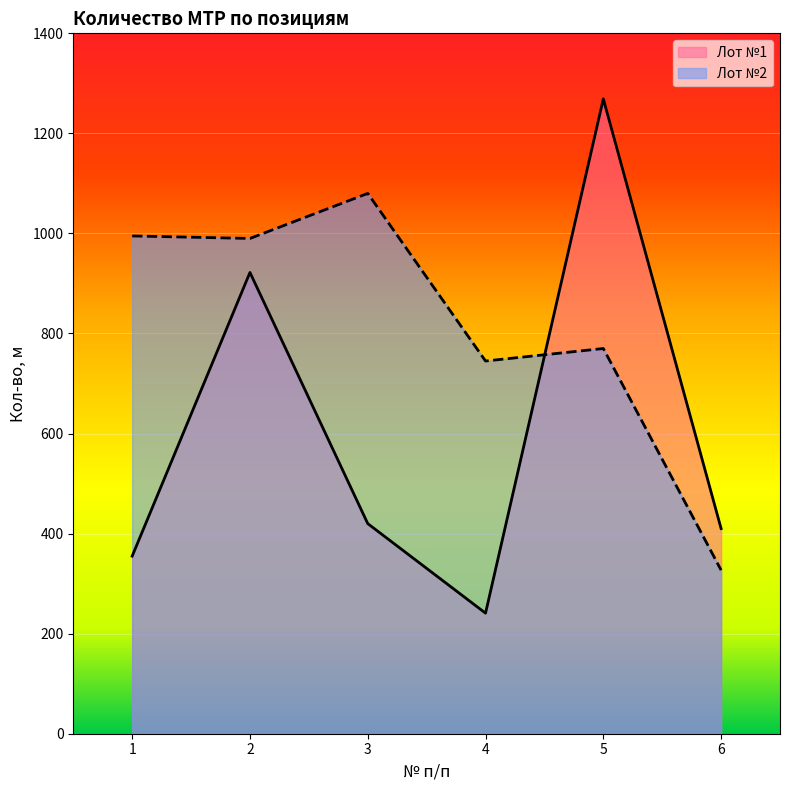

At which label is Лот №1 closest to 755?

2